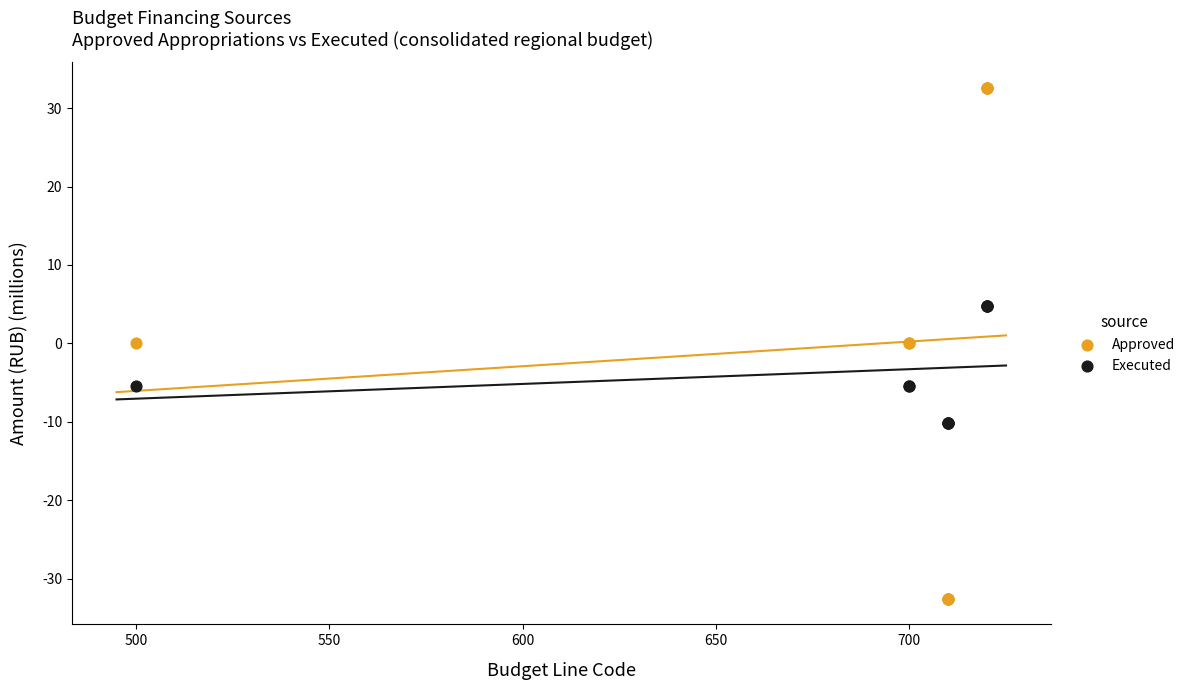

What are all the series names shown in the legend?

Approved, Executed